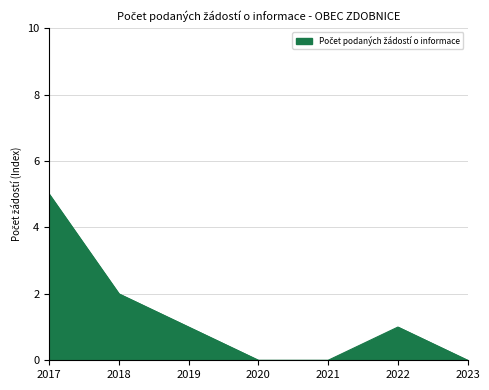

The chart shows a value of 0 at 2023. True or false?

True